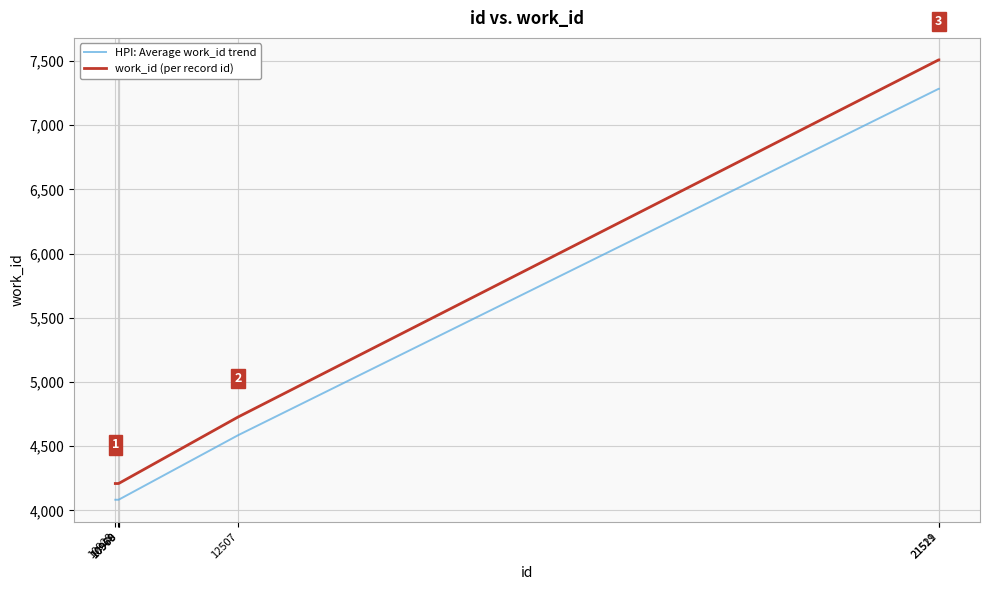

List the series in order of their overall mean, lowest first.

HPI: Average work_id trend, work_id (per record id)